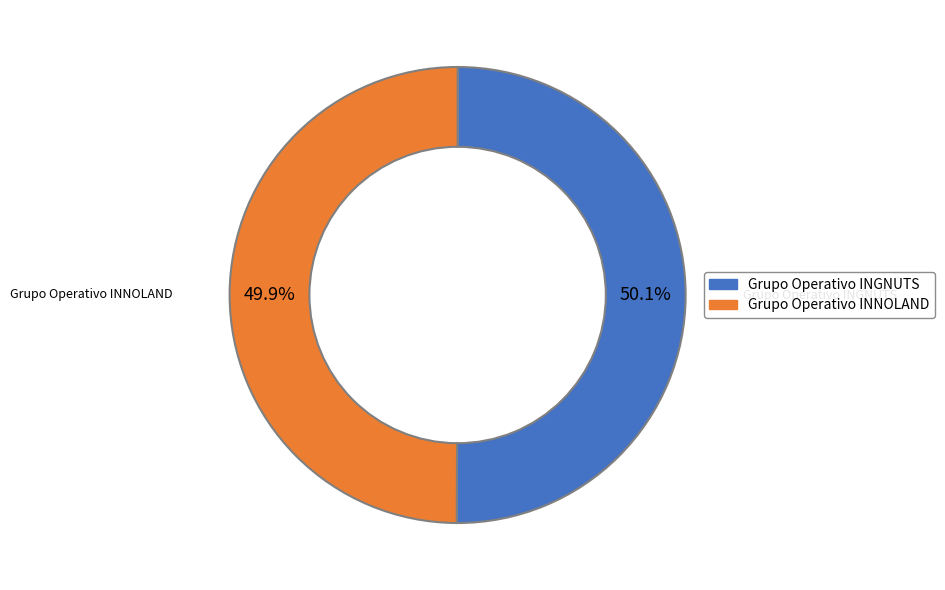

What portion of the pie excludes Grupo Operativo INNOLAND?

50.1%